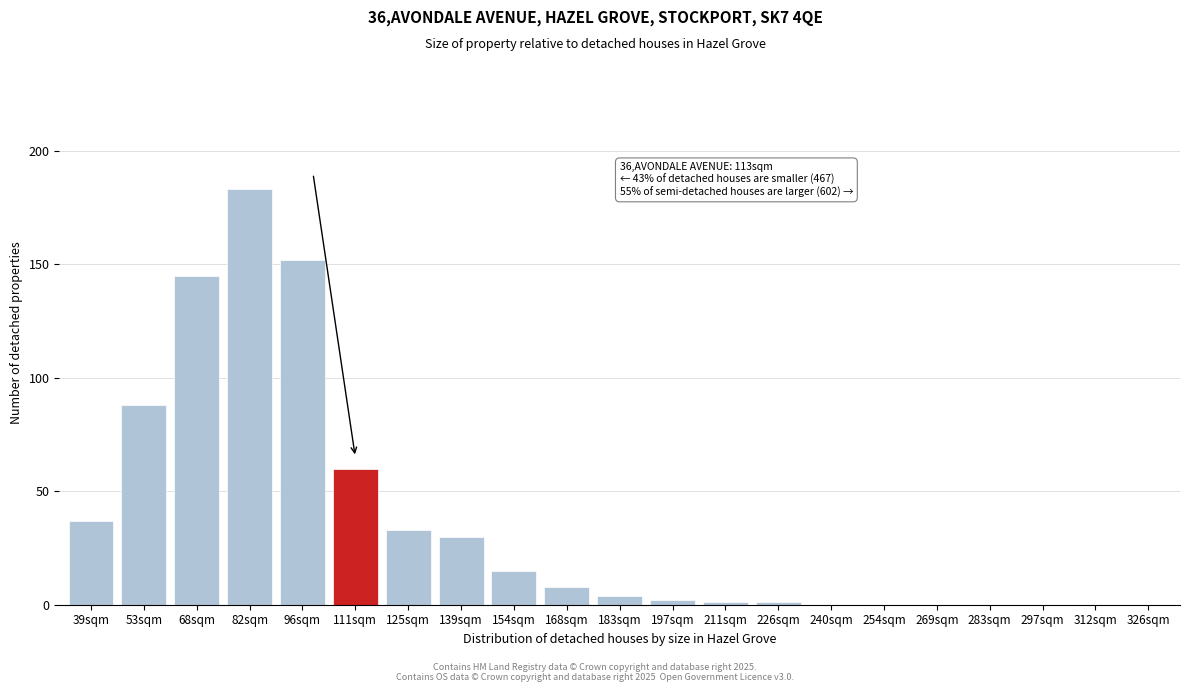

Reading right to left, extract all data points from this chart.

326sqm=0	312sqm=0	297sqm=0	283sqm=0	269sqm=0	254sqm=0	240sqm=0	226sqm=1	211sqm=1	197sqm=2	183sqm=4	168sqm=8	154sqm=15	139sqm=30	125sqm=33	111sqm=60	96sqm=152	82sqm=183	68sqm=145	53sqm=88	39sqm=37